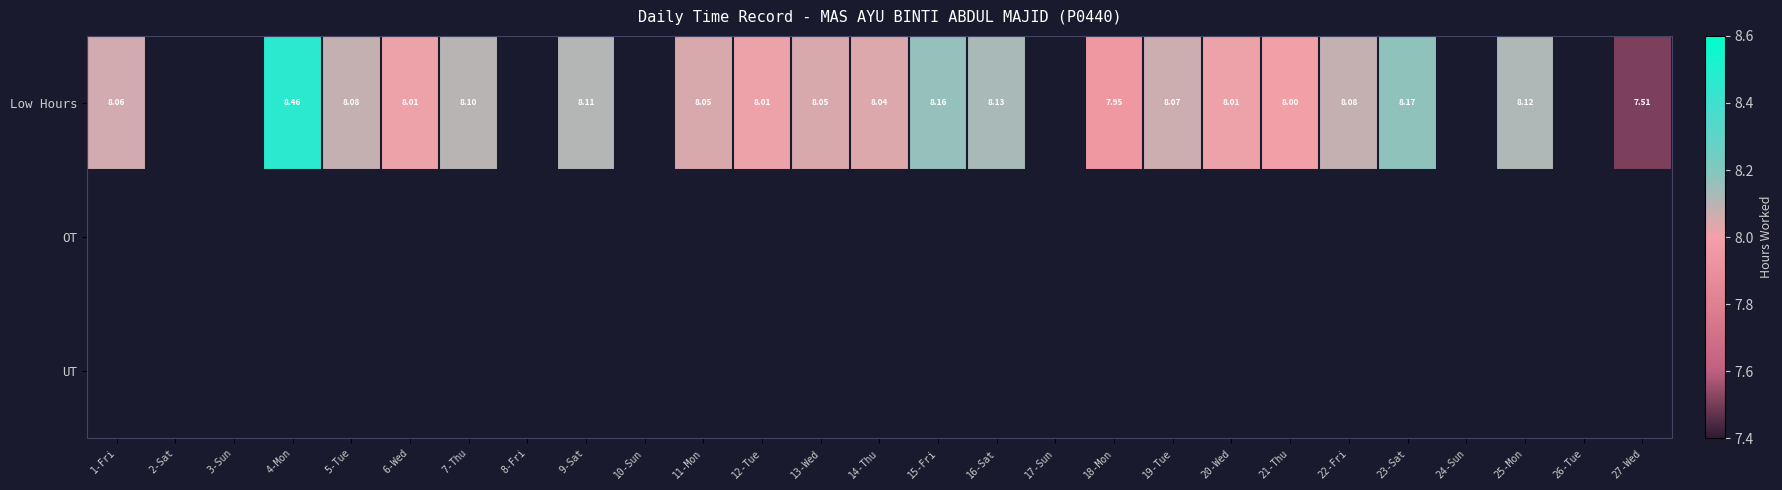

At how many categories does at least one series exceed 7?

20